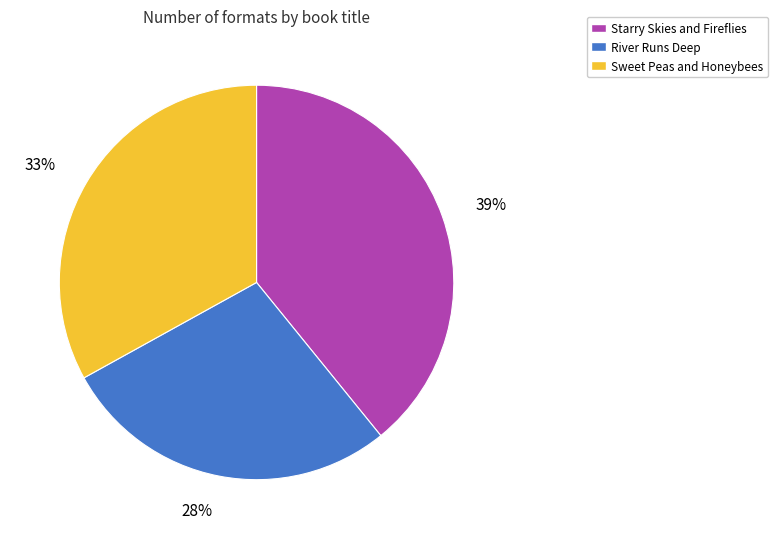

To the nearest percent, what is the average slice percentage?

33%